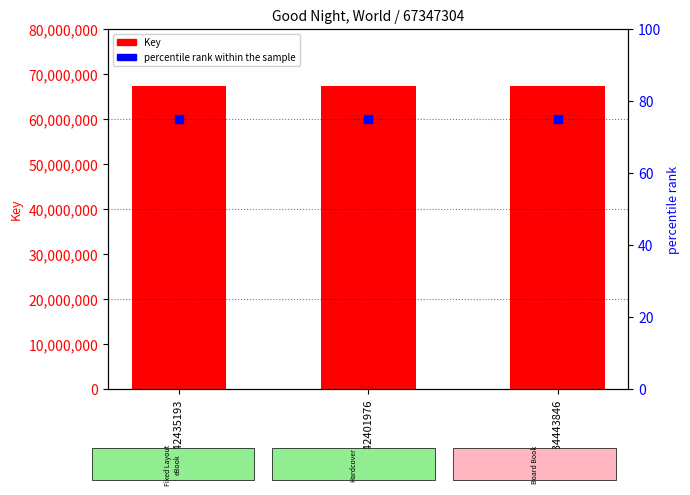

Is the value of percentile rank within the sample at 9781442401976 greater than the value of Key at 9781442401976?

No